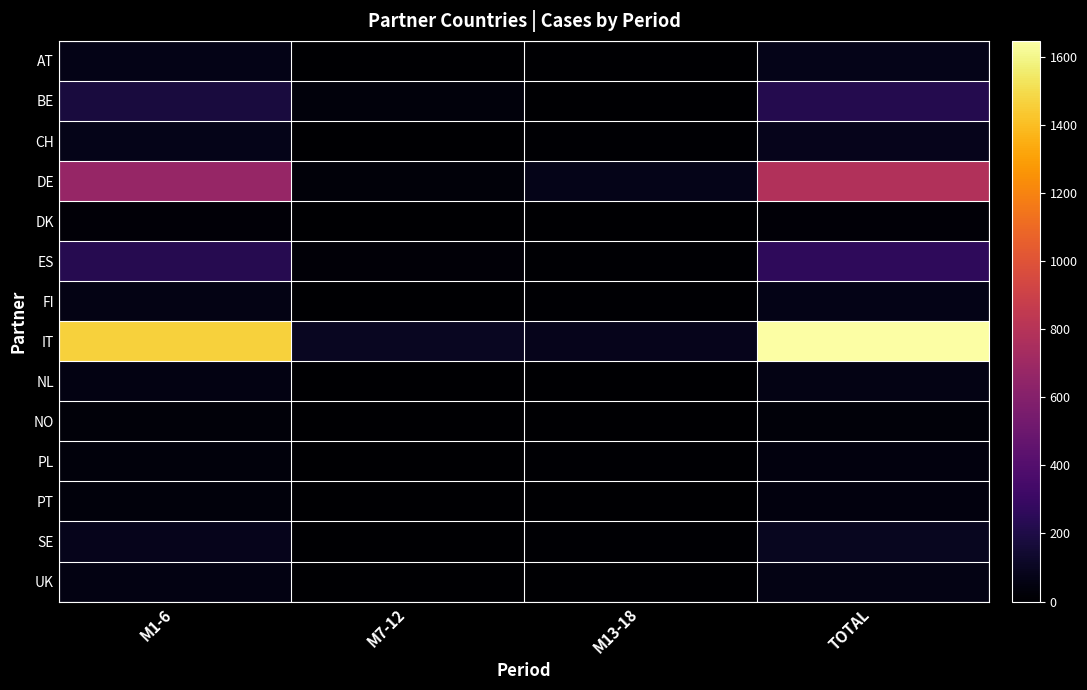

How many data points does each series have?

4